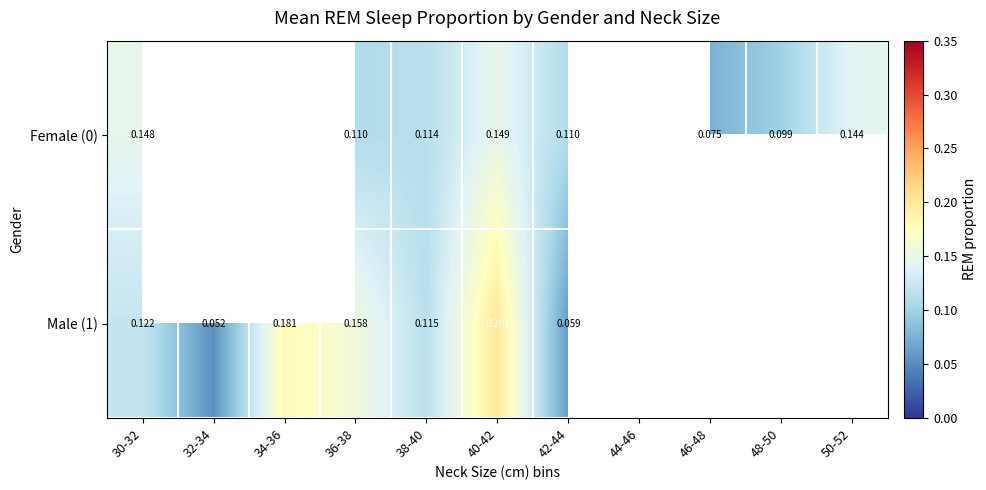

How many positive values does the Male (1) series have?

7